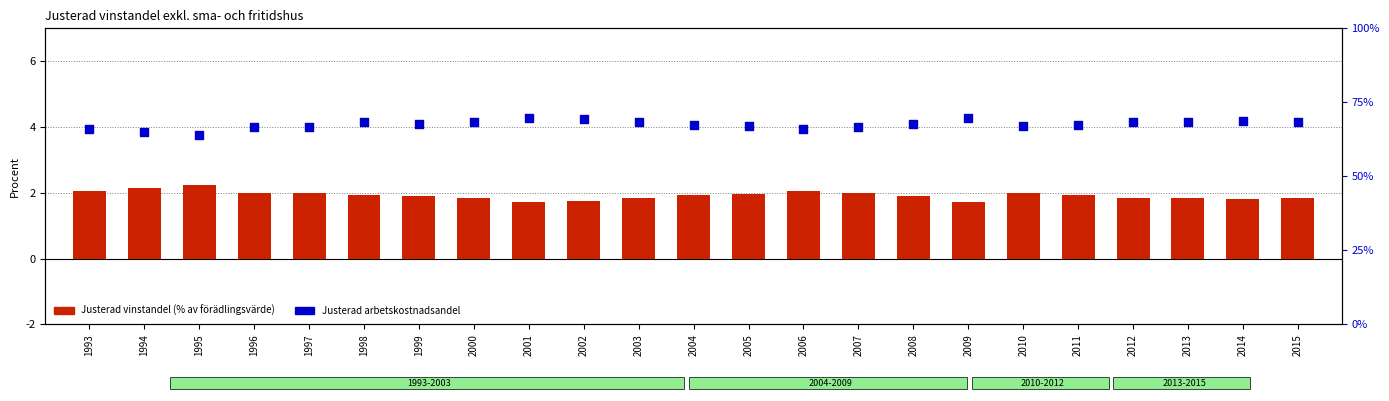

Which series has the largest total across all categories?

Justerad arbetskostnadsandel